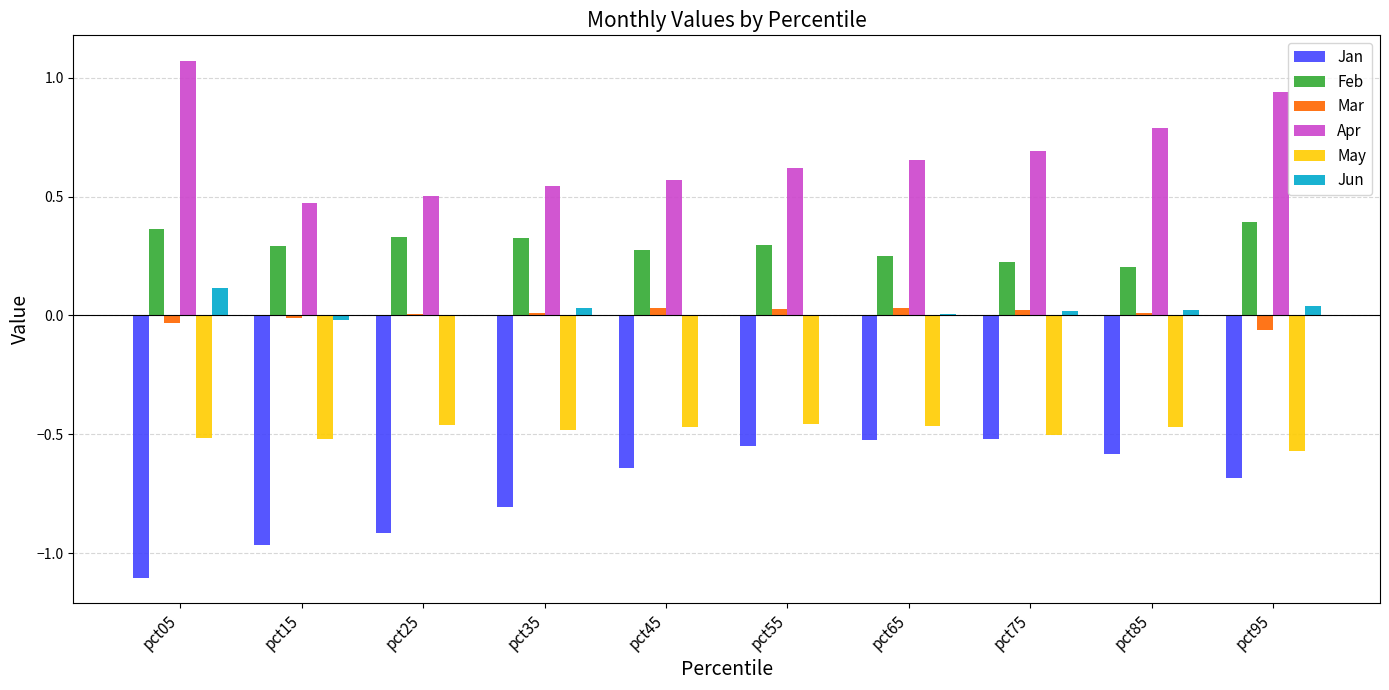

Which series changed the most between pct45 and pct95?

Apr